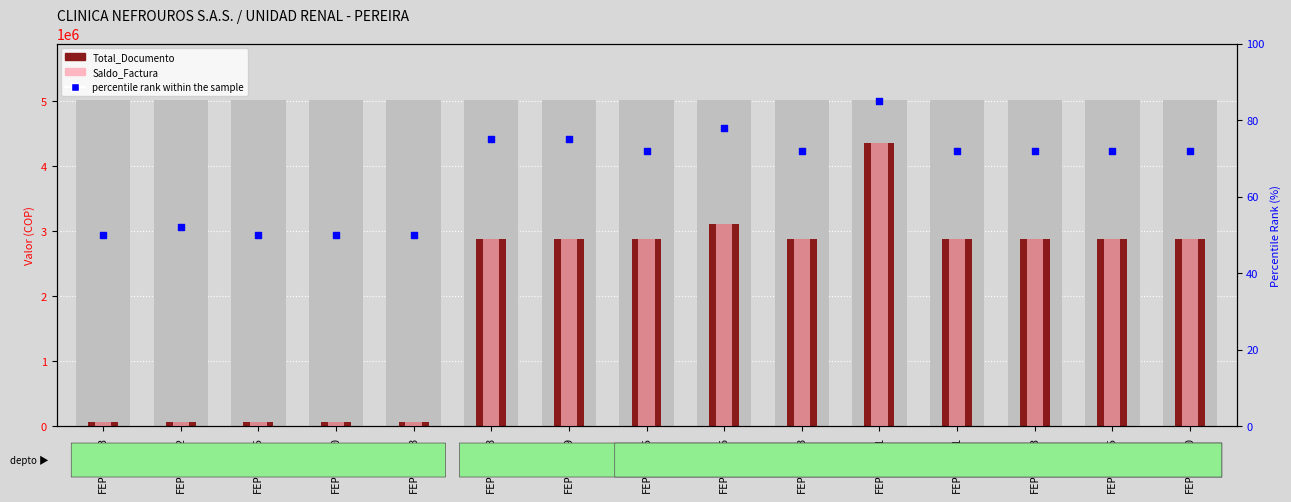

What is the total value across all series at FEPE11535?

5757768